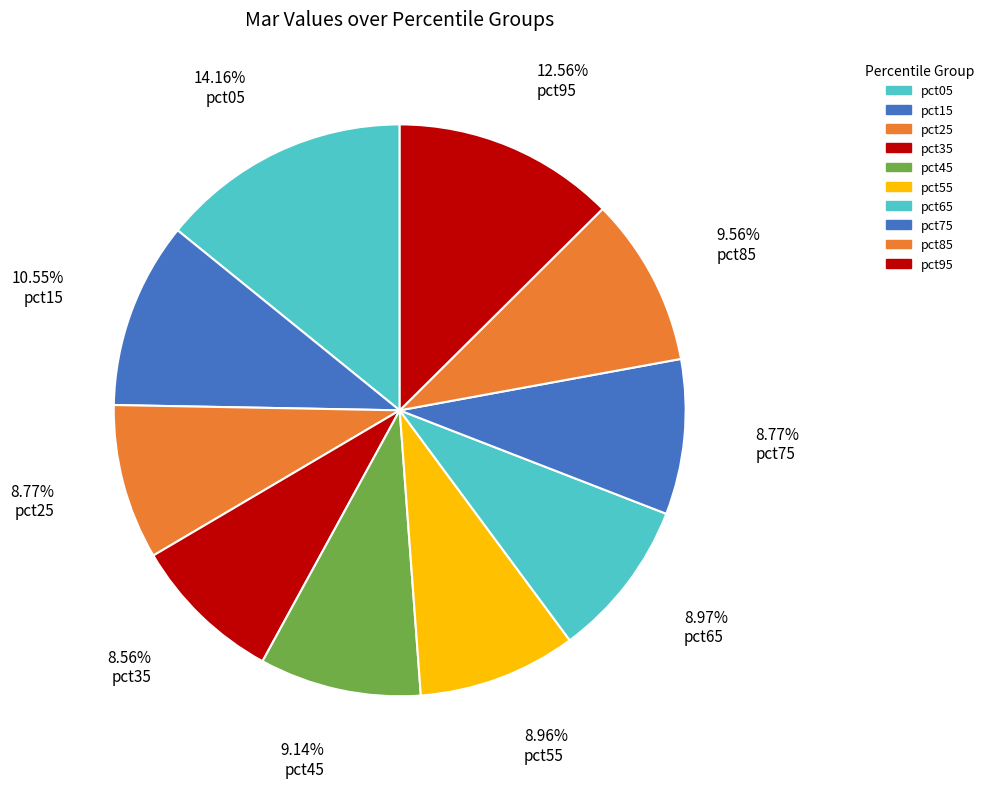

Which has a higher value, pct55 or pct05?

pct05